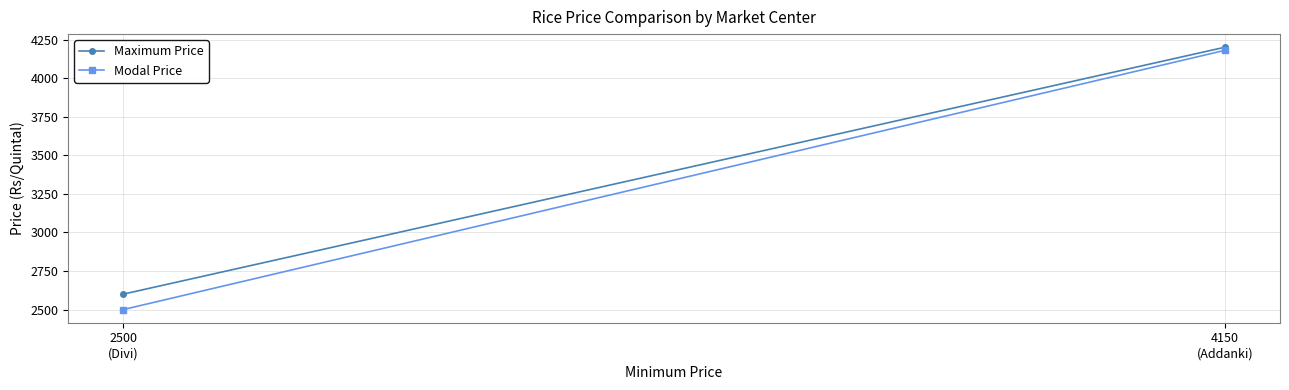

Reading left to right, transcribe all the data shown in this chart.

Maximum Price: 4150
(Addanki)=4200	2500
(Divi)=2600
Modal Price: 4150
(Addanki)=4180	2500
(Divi)=2500